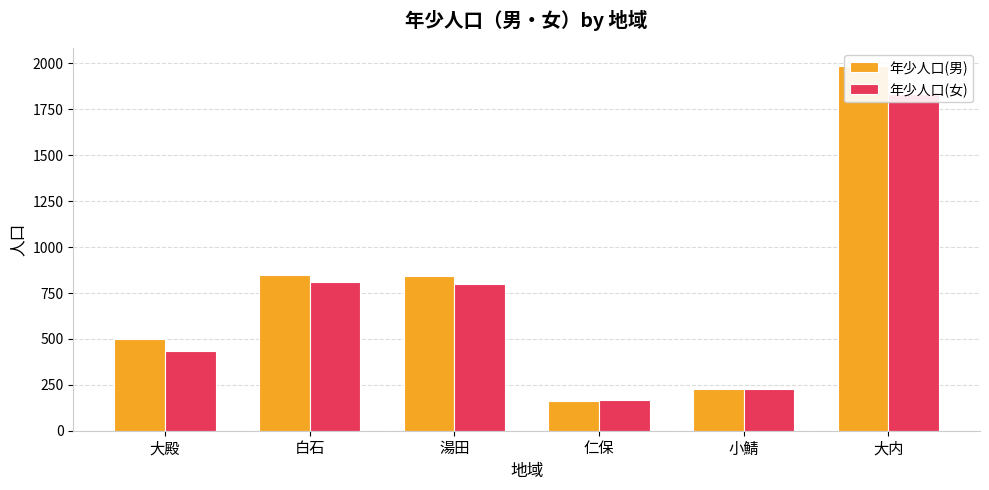

At 大殿, list the series in order from largest to smallest.

年少人口(男), 年少人口(女)